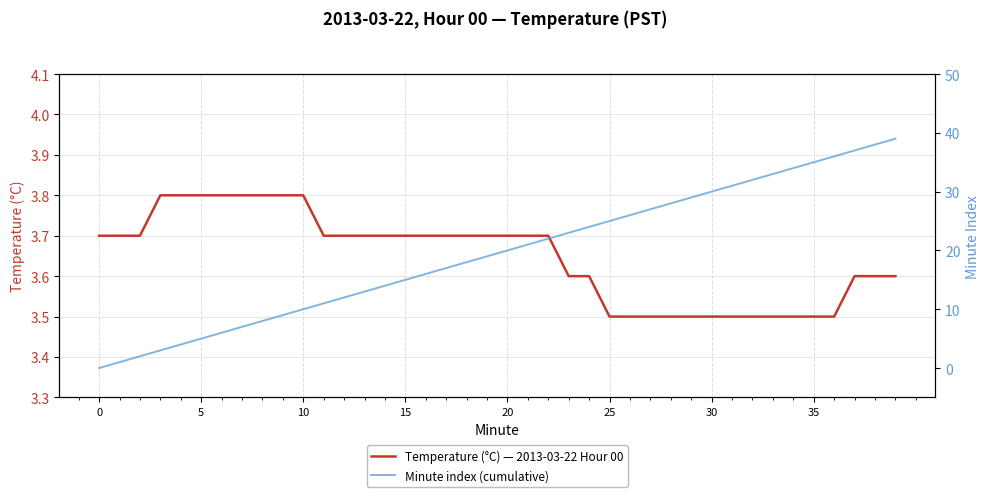

What is the difference between the highest and lowest values at 33?

29.5